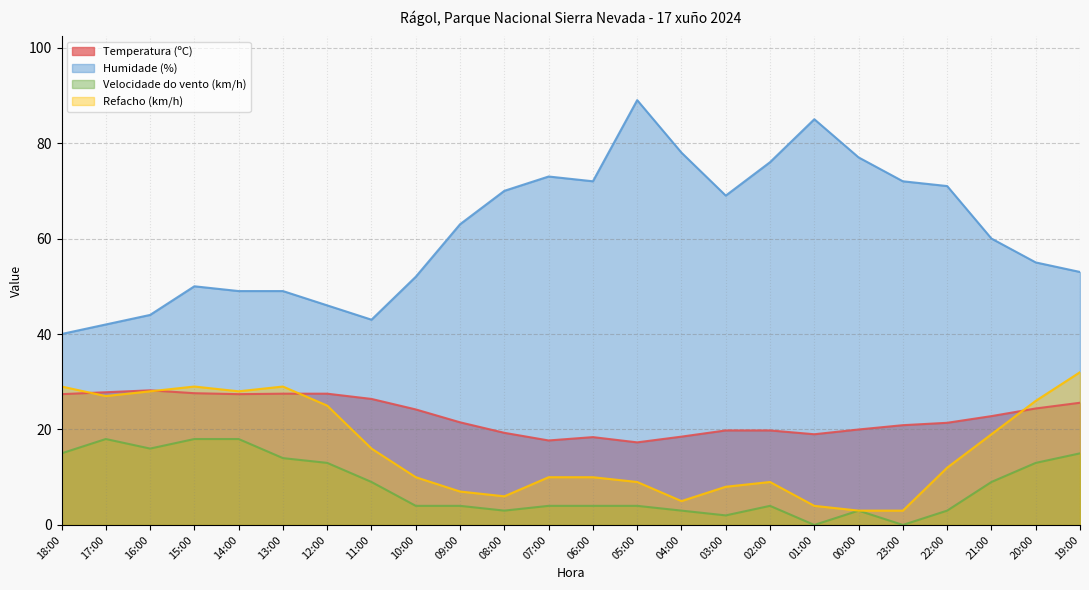

Rank the series at 05:00 from lowest to highest value.

Velocidade do vento (km/h), Refacho (km/h), Temperatura (ºC), Humidade (%)